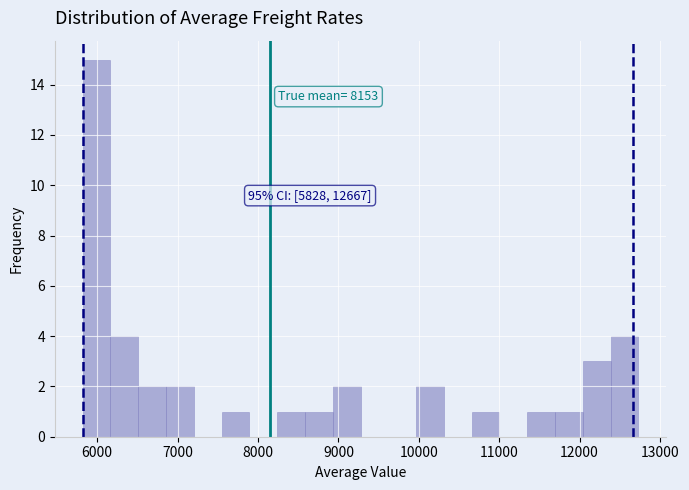

Read against the x-axis, roughly where is the centre of the tallest bar?

6000